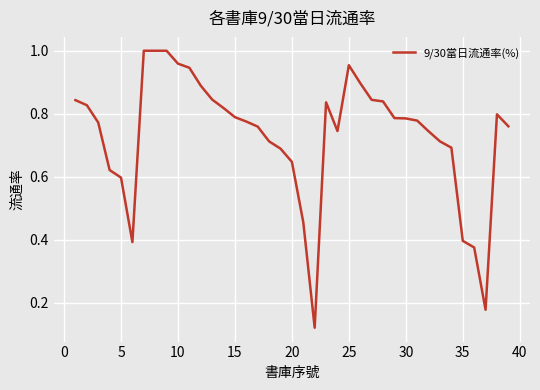

How many lines are shown in the chart?

1